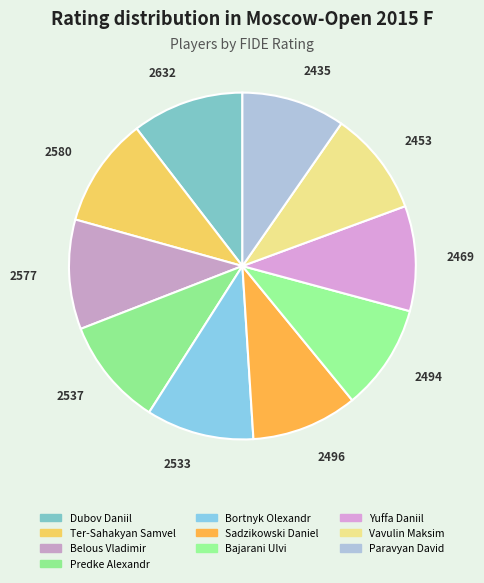

Between Bajarani Ulvi and Bortnyk Olexandr, which is larger?

Bortnyk Olexandr